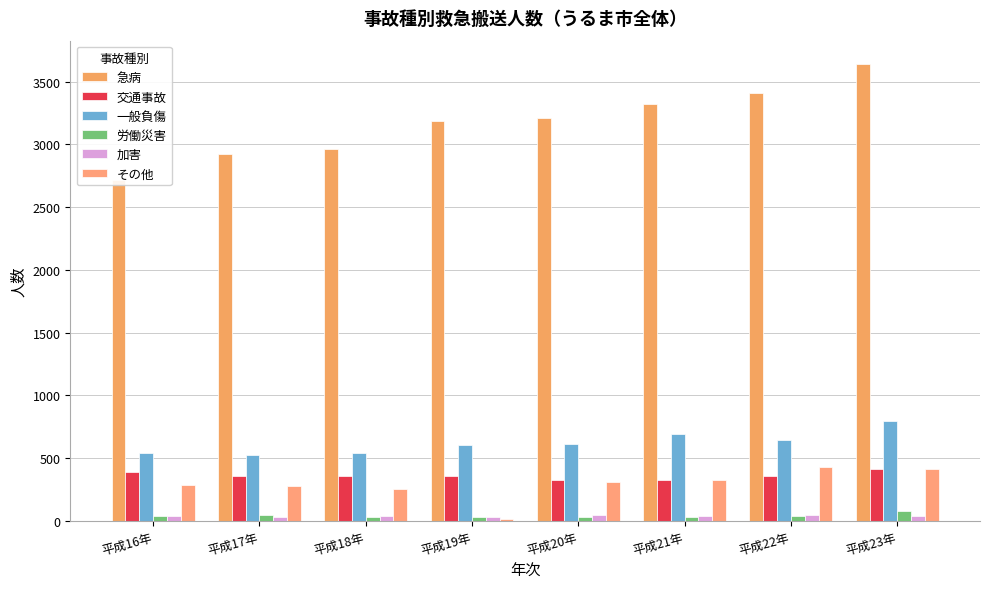

What is the label of the 5th bar from the right?

平成19年